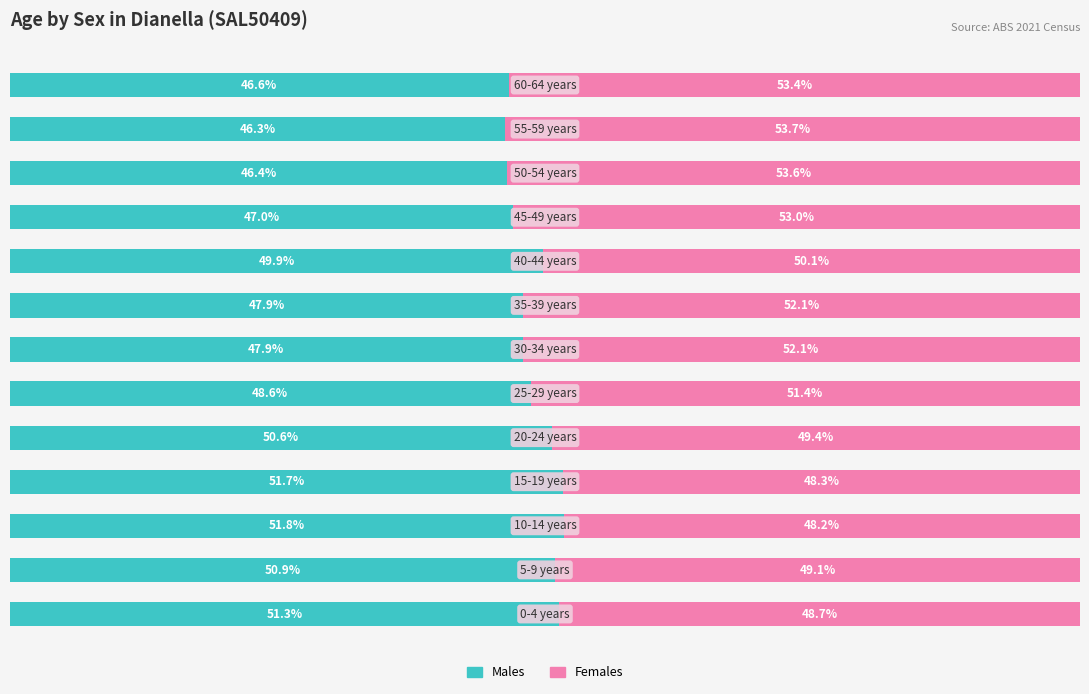

What is the value of the Females bar at the 1st from the left?

-48.7